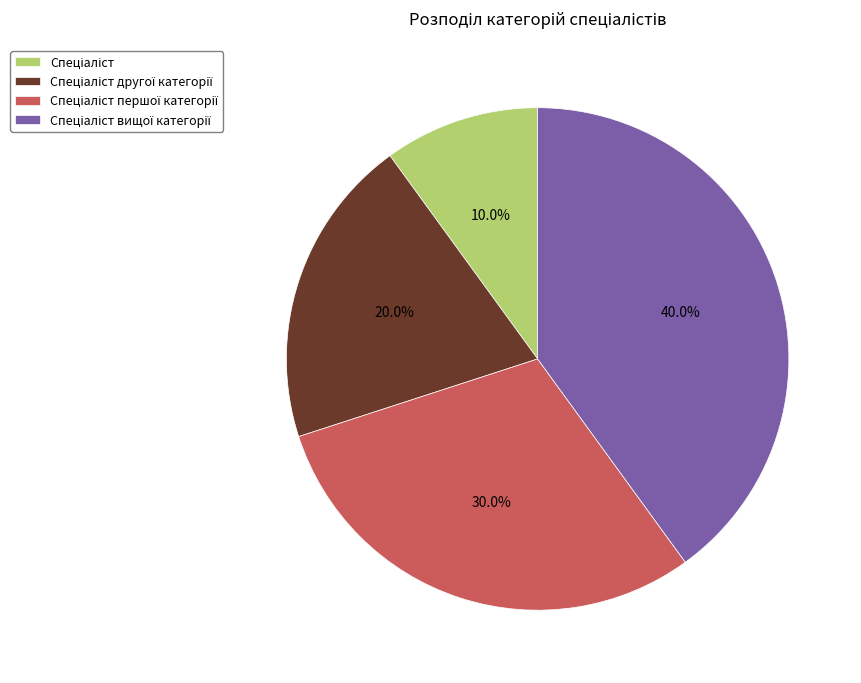

Is there any slice that represents more than half of the pie?

No